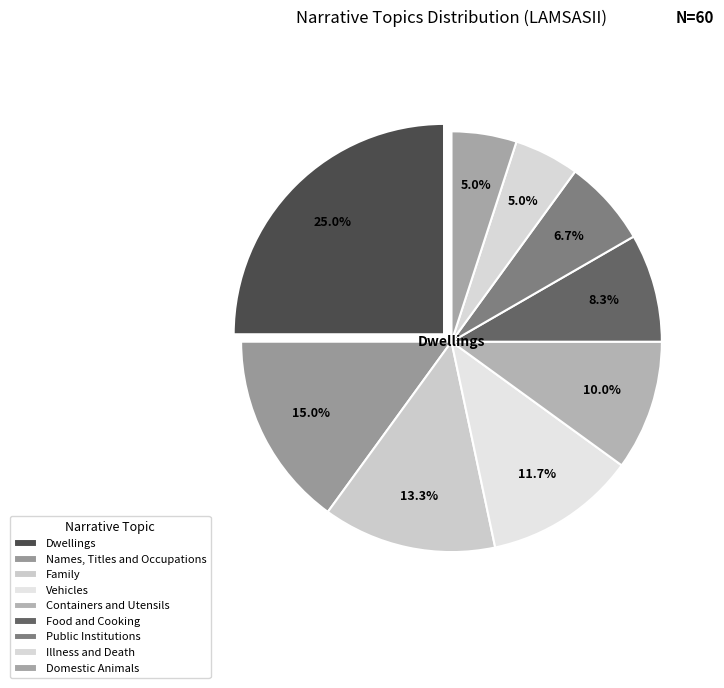

What is the ratio of the value at Names, Titles and Occupations to the value at Domestic Animals?

3.0